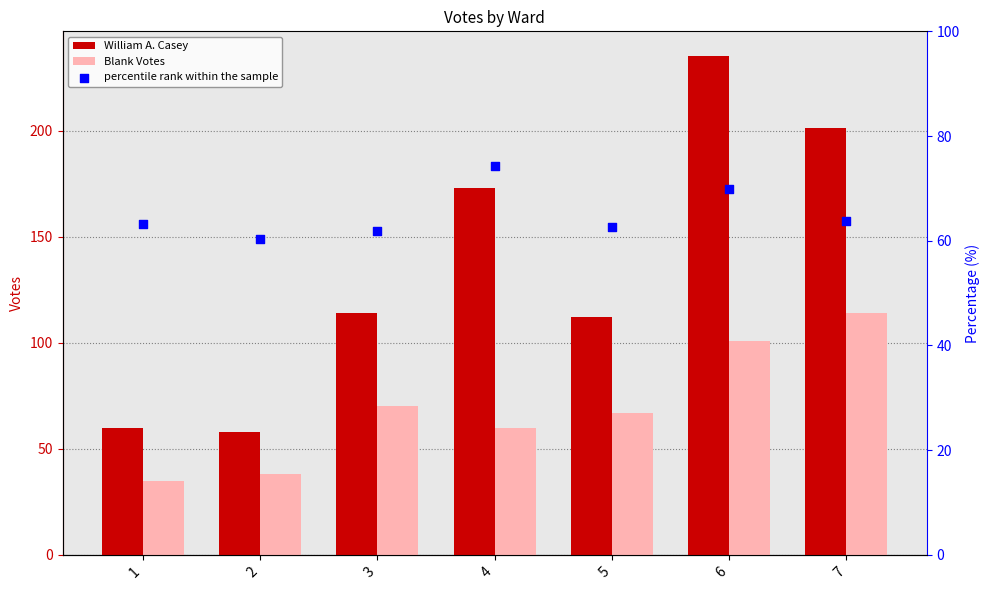

What are all the series names shown in the legend?

William A. Casey, Blank Votes, percentile rank within the sample